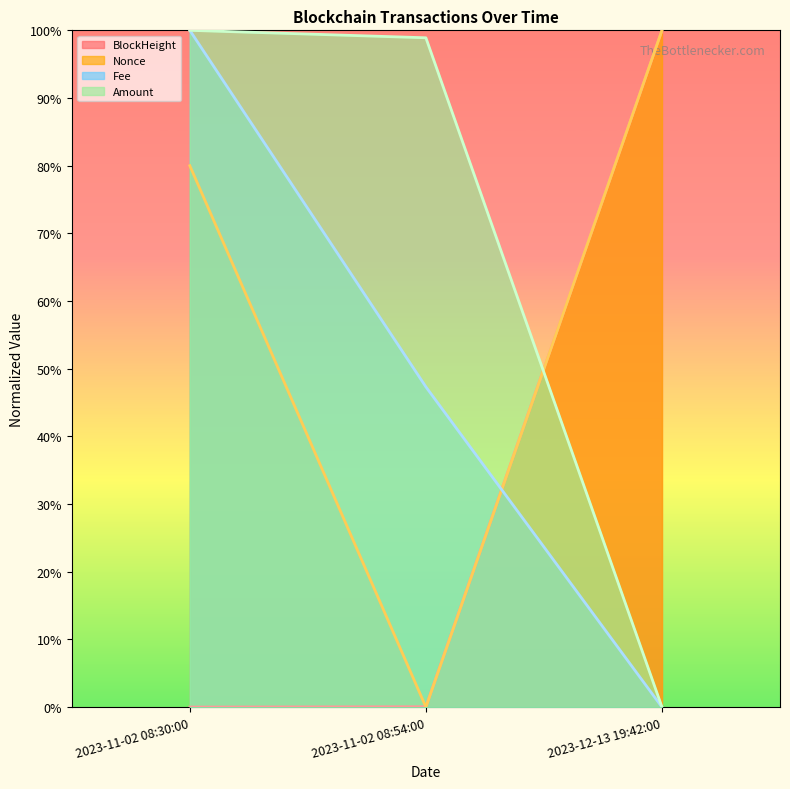

What is the spread (max minus min) of values at 2023-11-02 08:30:00?

1.0